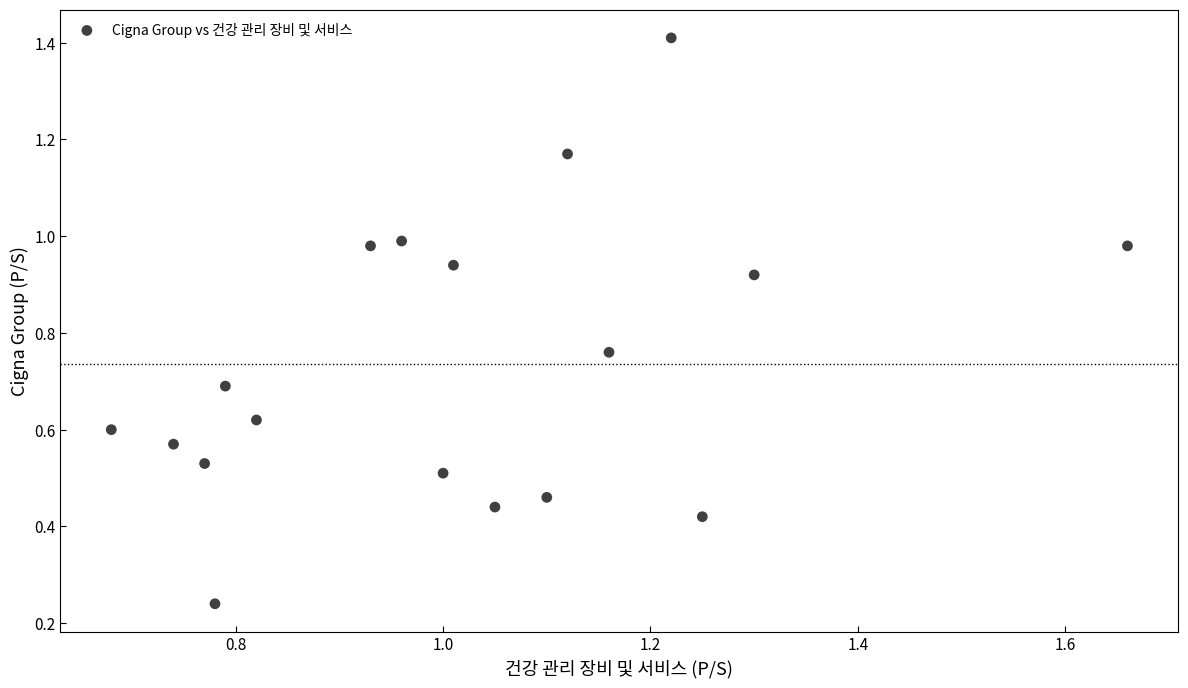

How many data points are displayed?

18